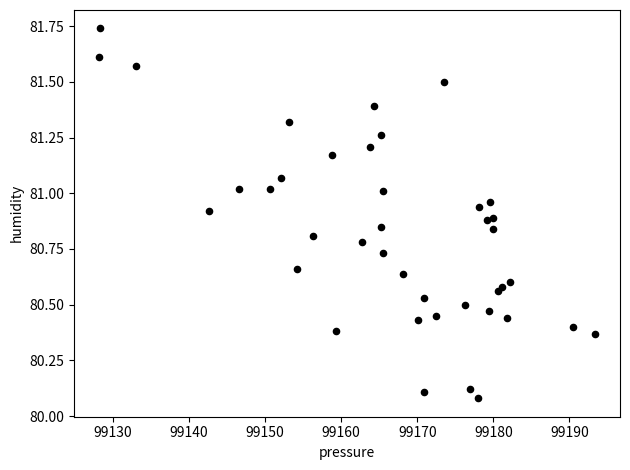

What is the range of X values (max minus min)?

65.2